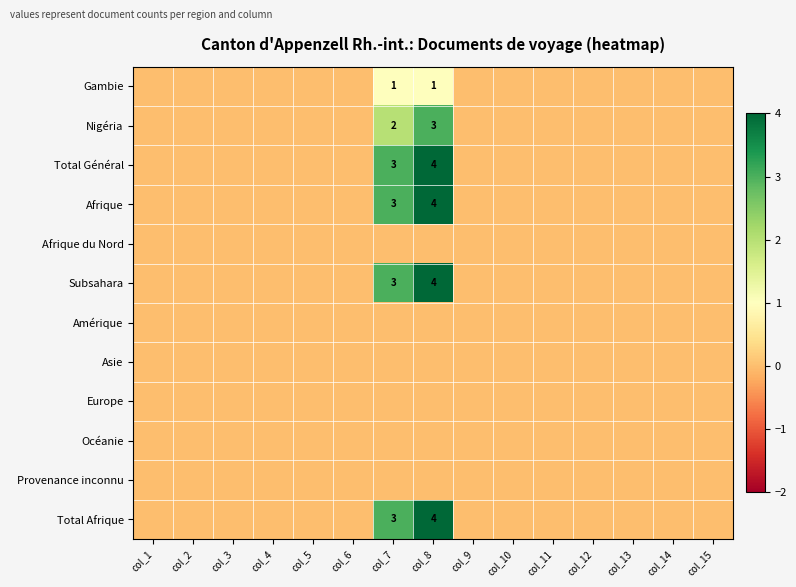

Is it true that Nigéria equals 1 at col_7?

False